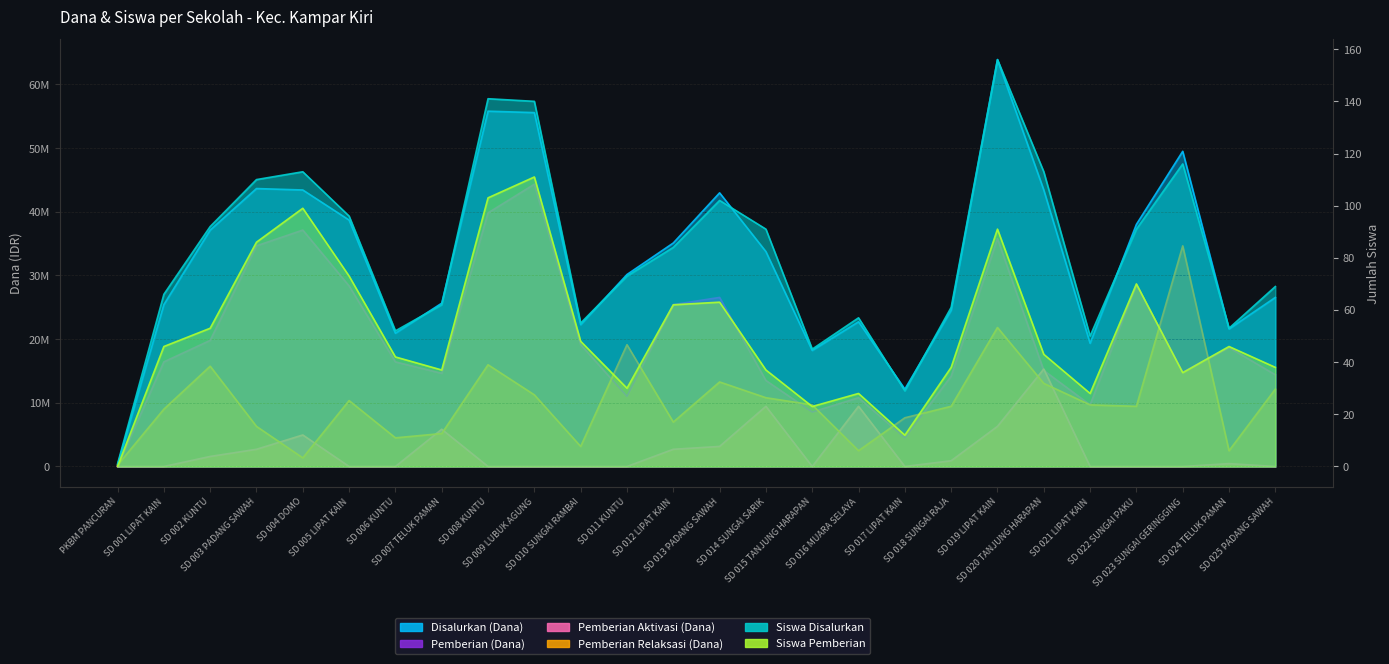

Where is Pemberian Aktivasi (Dana) nearest to the value 7650000?

SD 019 LIPAT KAIN